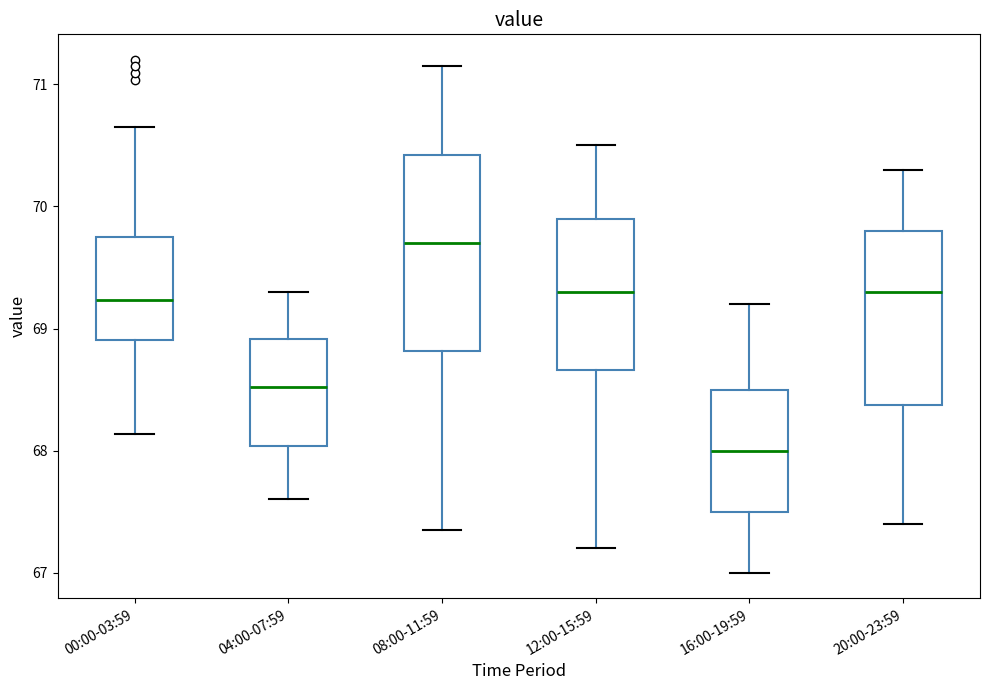

Where does the median line of the box for 20:00-23:59 sit on the y-axis? The values are not printed on the chart, so give them approximately, as read against the axis.

69.3